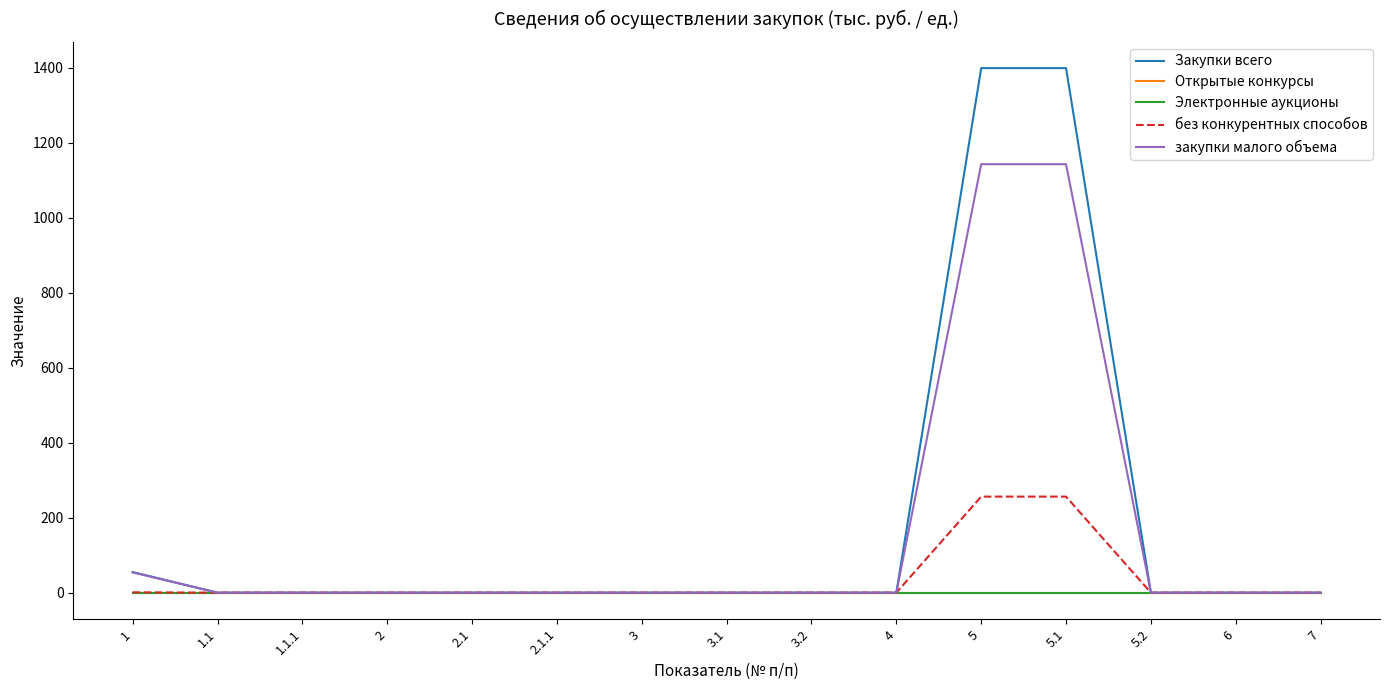

At which label is закупки малого объема closest to 571?

1